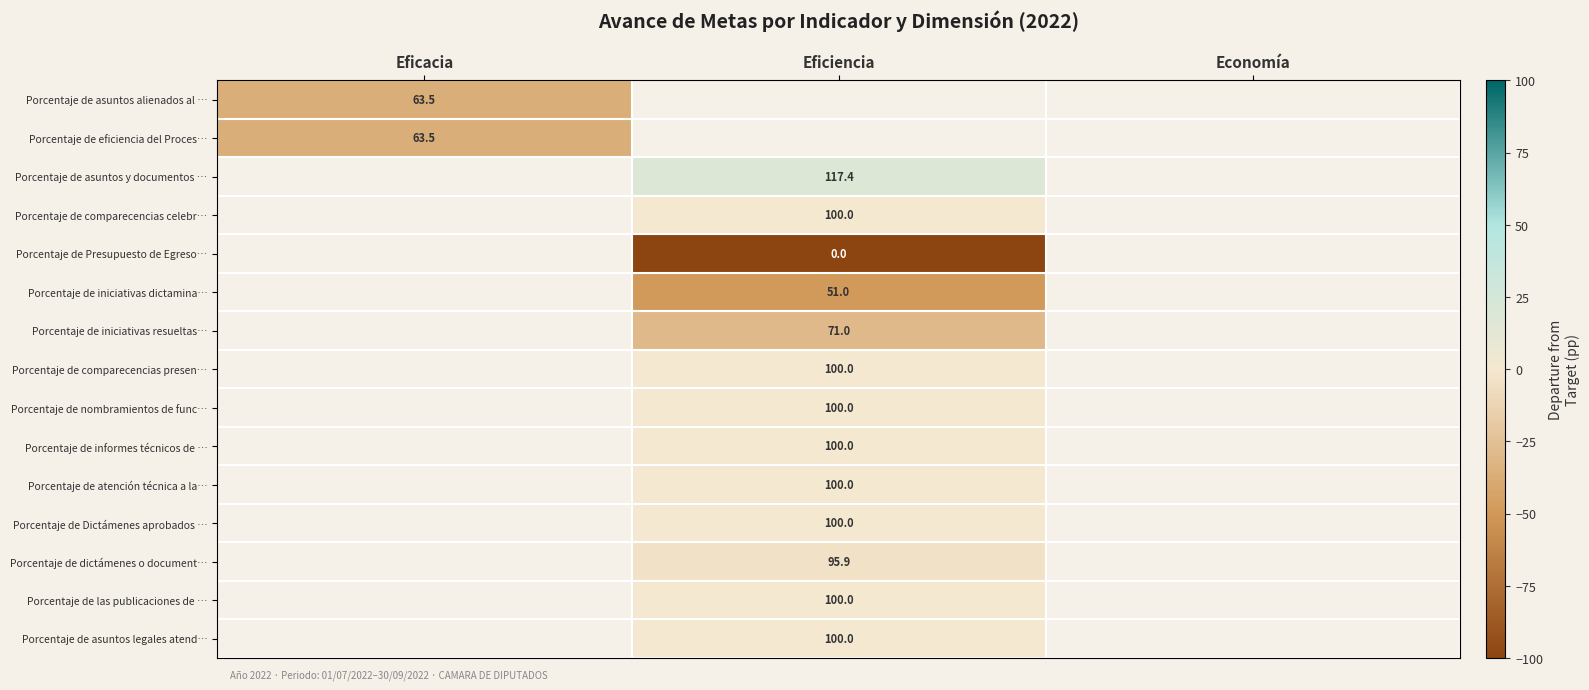

What is the greatest value displayed?

17.4